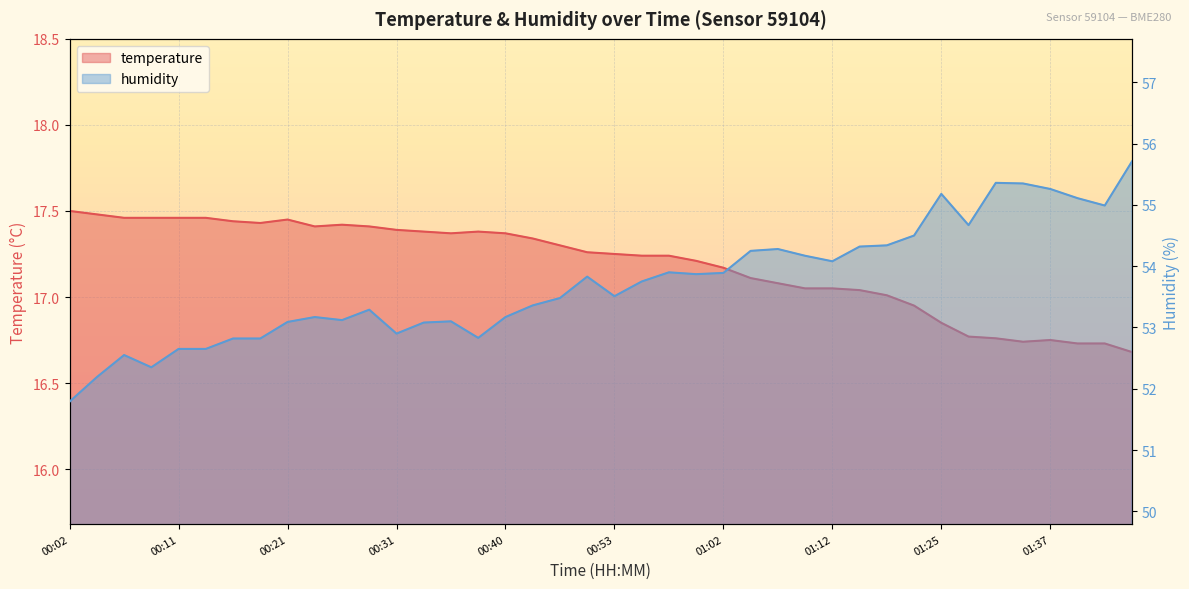

True or false: humidity has more than 1 interior local peaks.

True